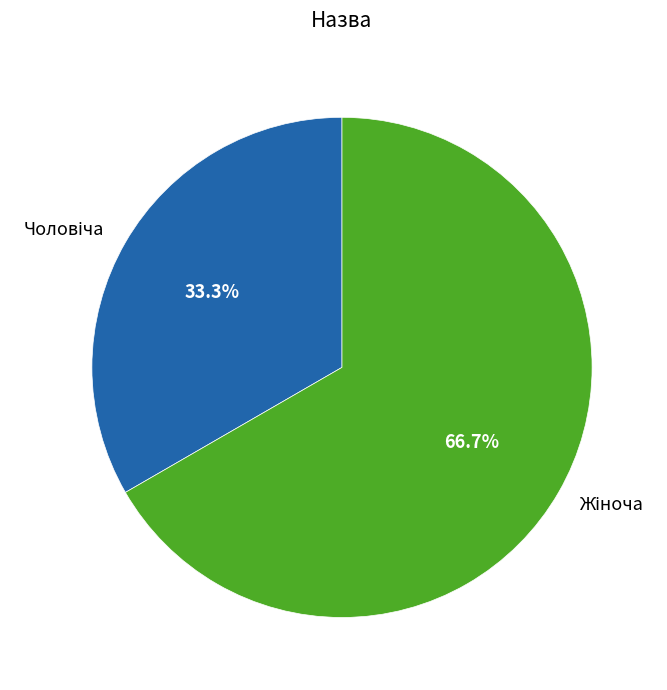

Which has a higher value, Чоловіча or Жіноча?

Жіноча